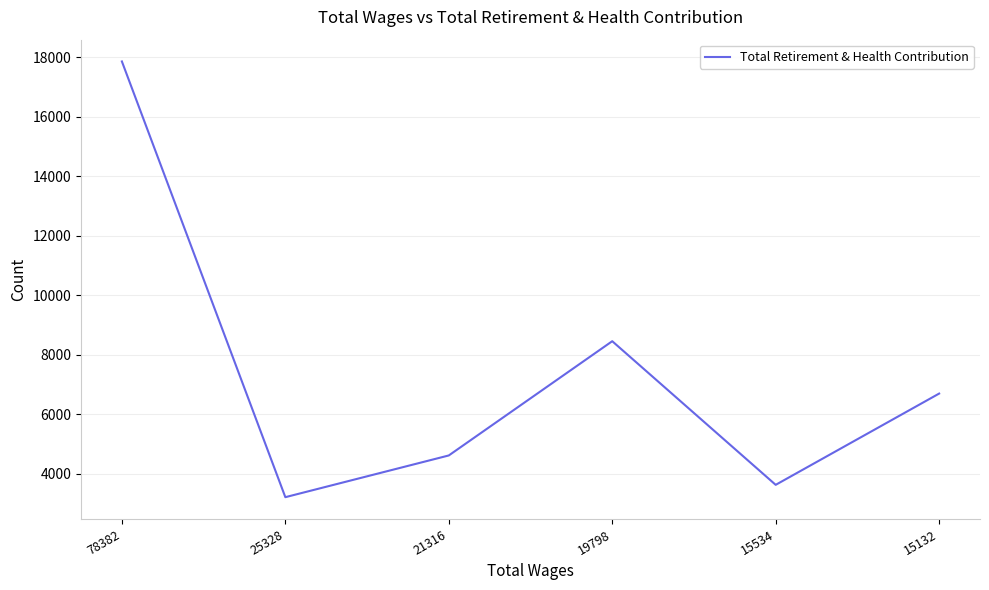

How many interior local valleys (lower than both neighbors) does the data have?

2